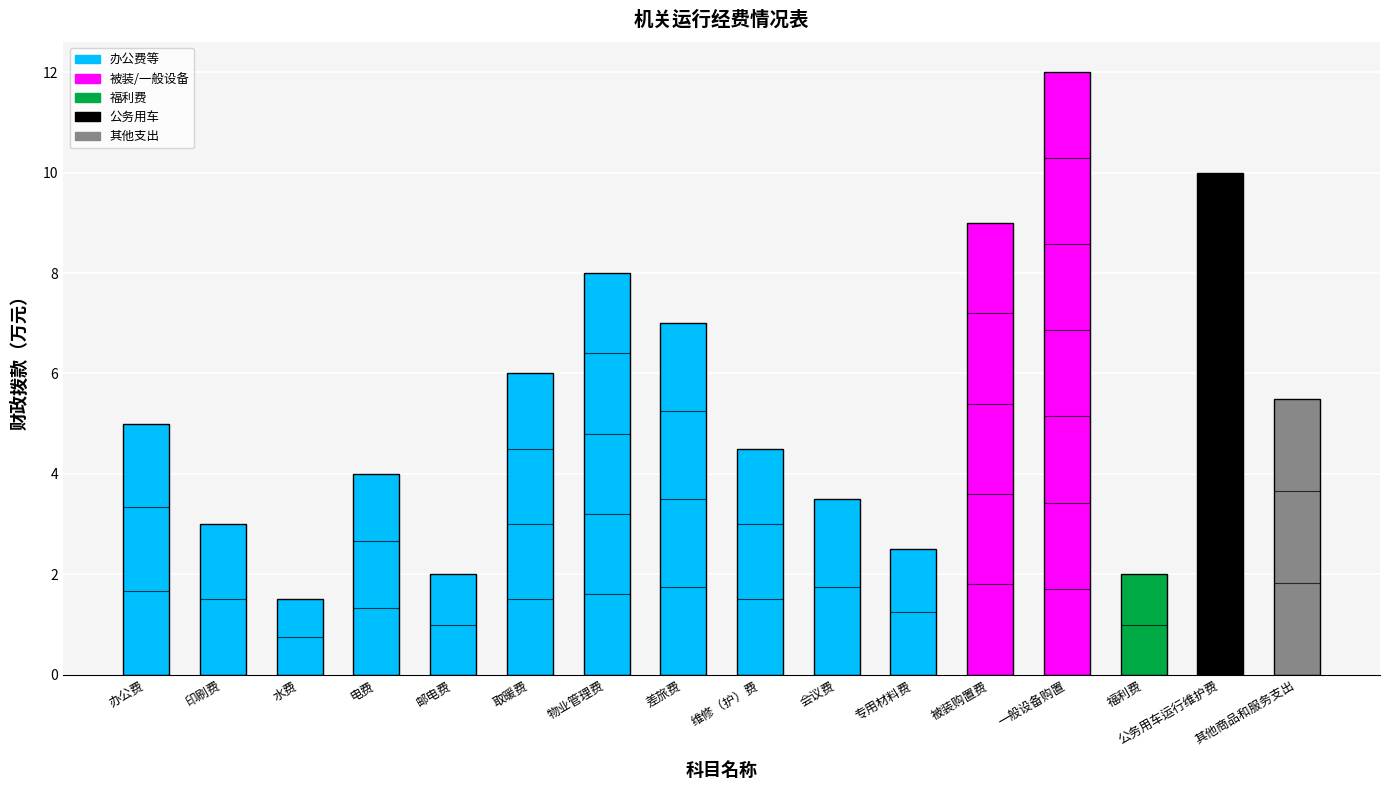

The value at 办公费 is 5.0. True or false?

True